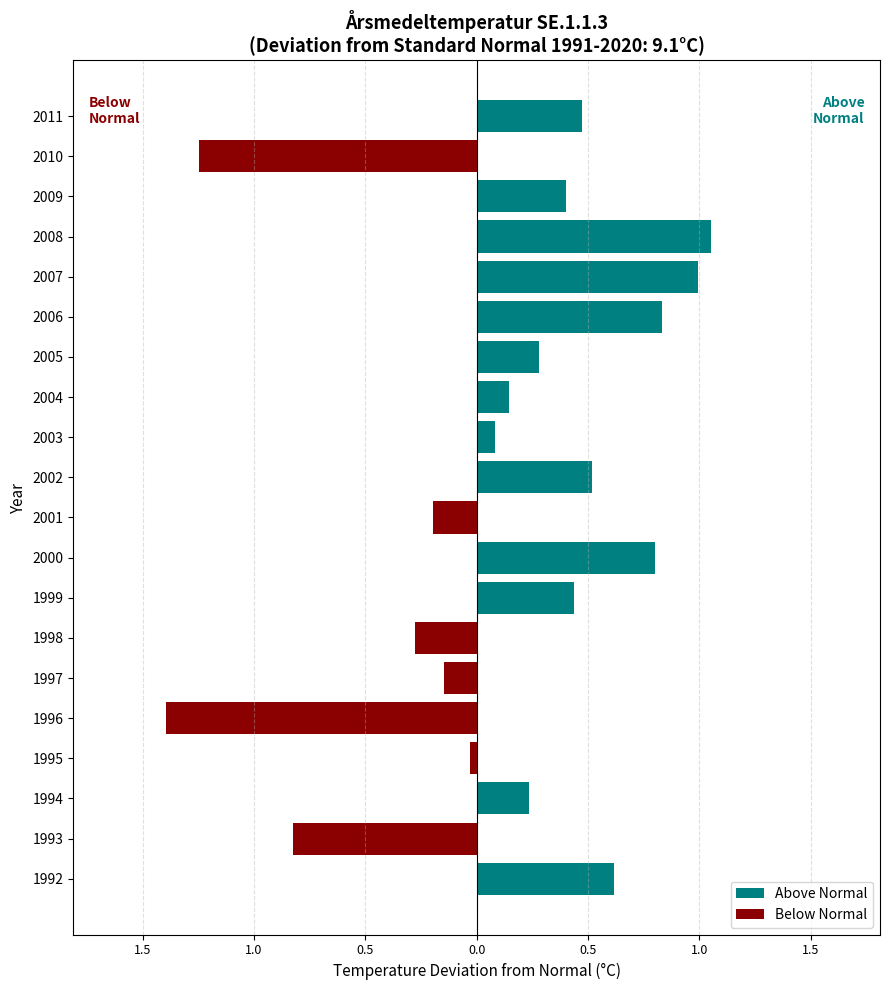

The value of Above Normal at 1994 is 0.3. True or false?

False